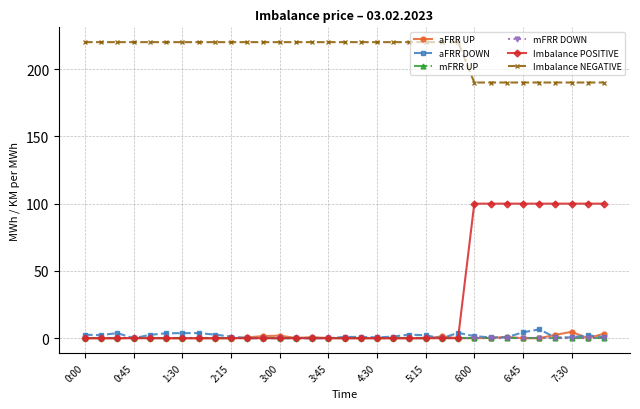

Is this an area chart (filled region under the line)?

No